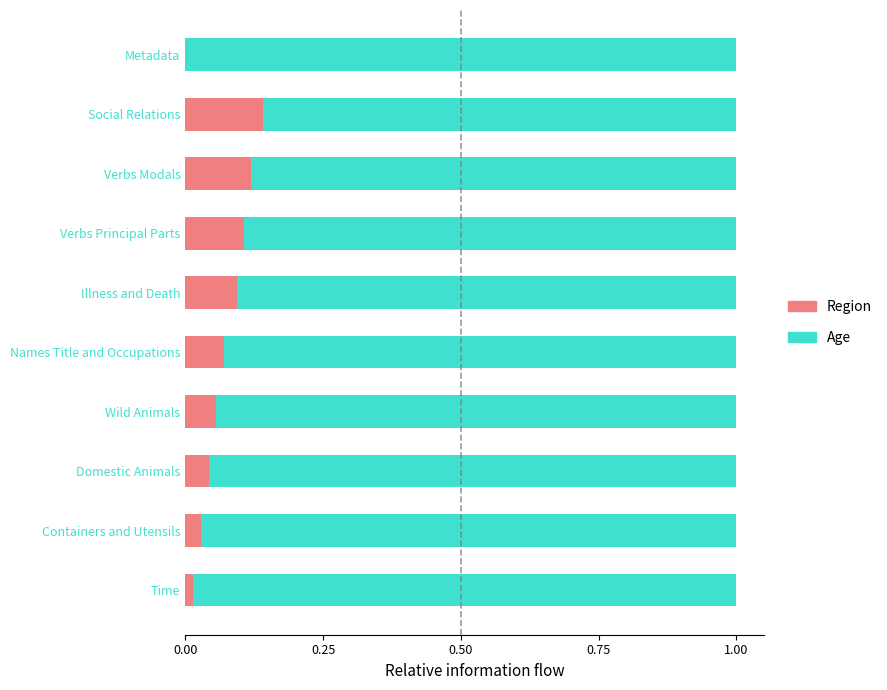

True or false: Region has a value of 0.0 at Containers and Utensils.

True